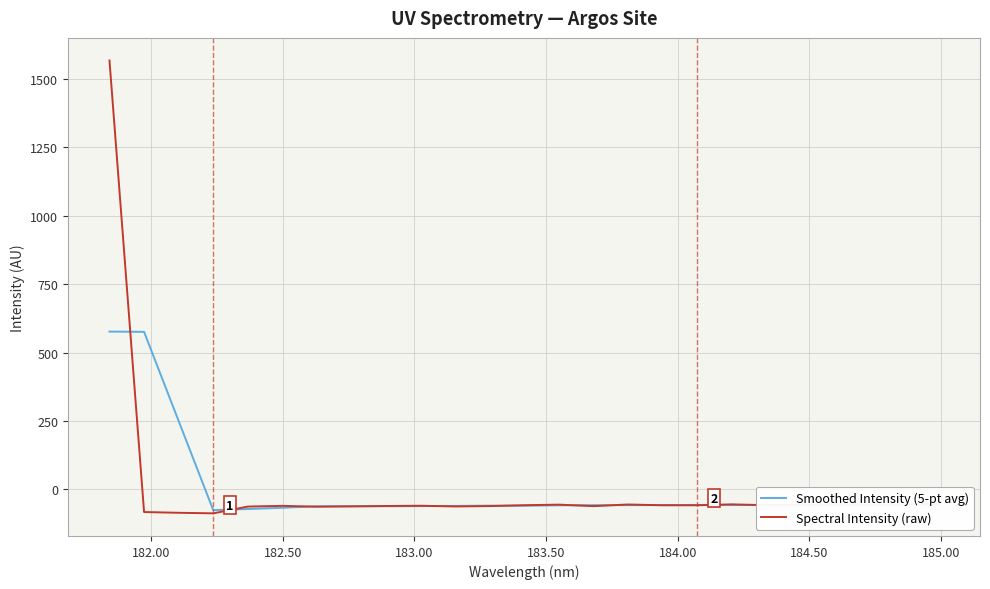

List the series in order of their peak value, lowest first.

Smoothed Intensity (5-pt avg), Spectral Intensity (raw)